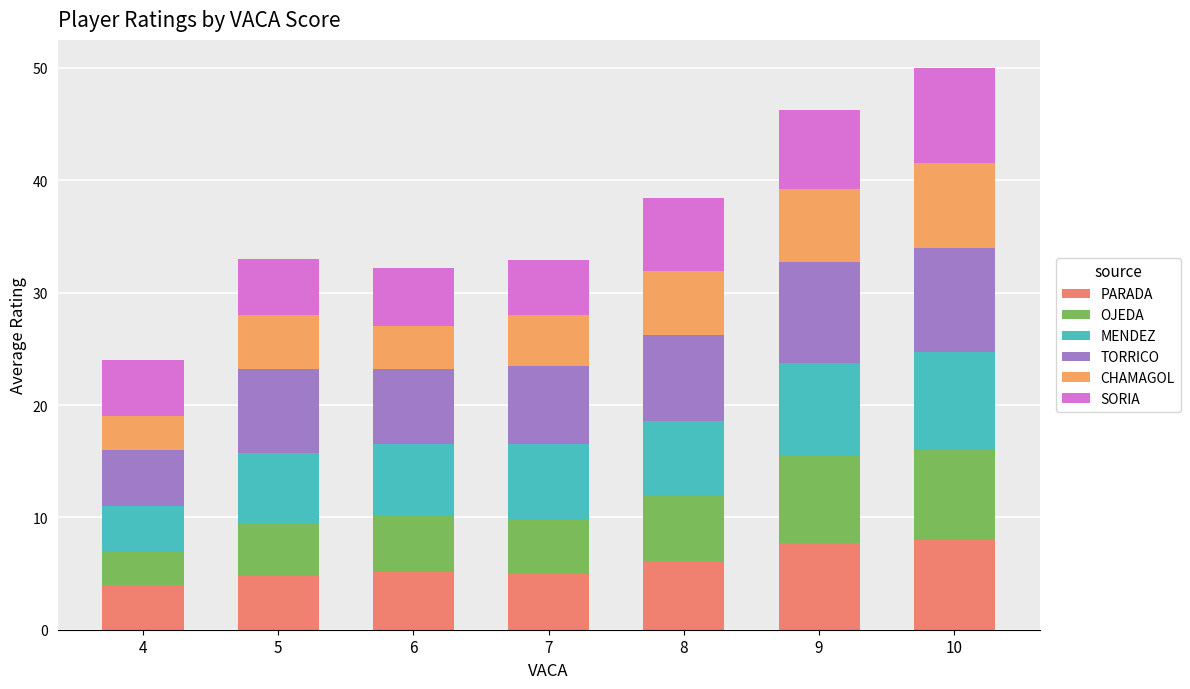

How many bars are there in total?

7